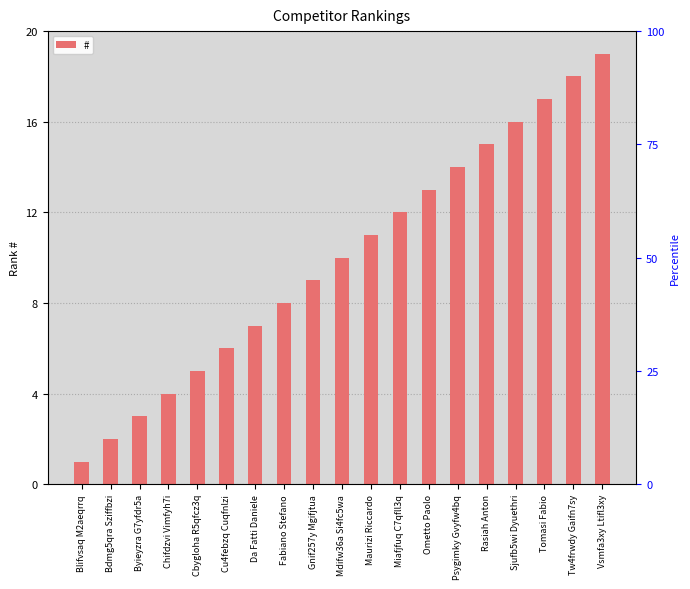

At which label does the data first exceed 10?

Maurizi Riccardo